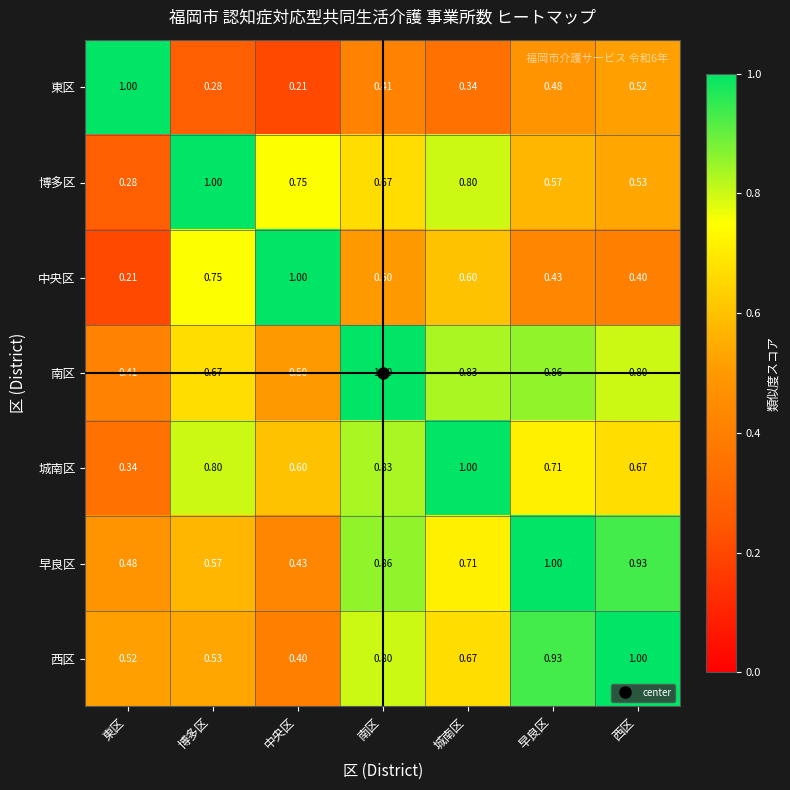

At how many categories does at least one series exceed 0?

7